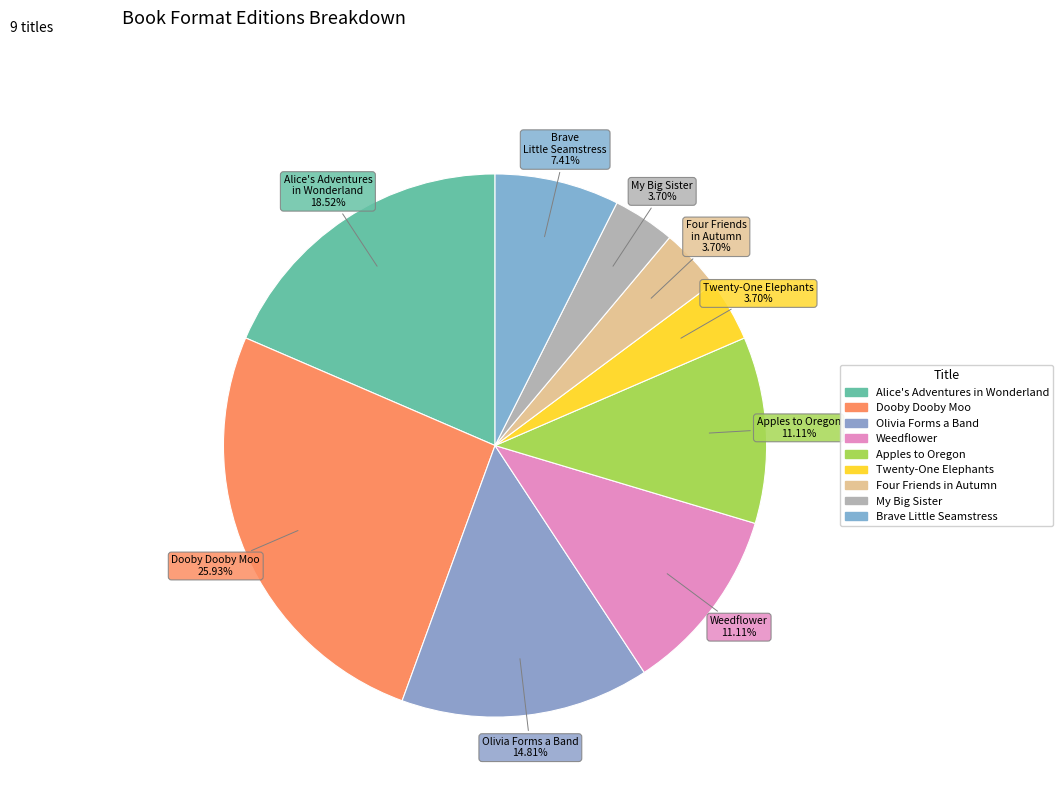

To the nearest percent, what is the difference between the Olivia Forms a Band and Twenty-One Elephants slice percentages?

11%